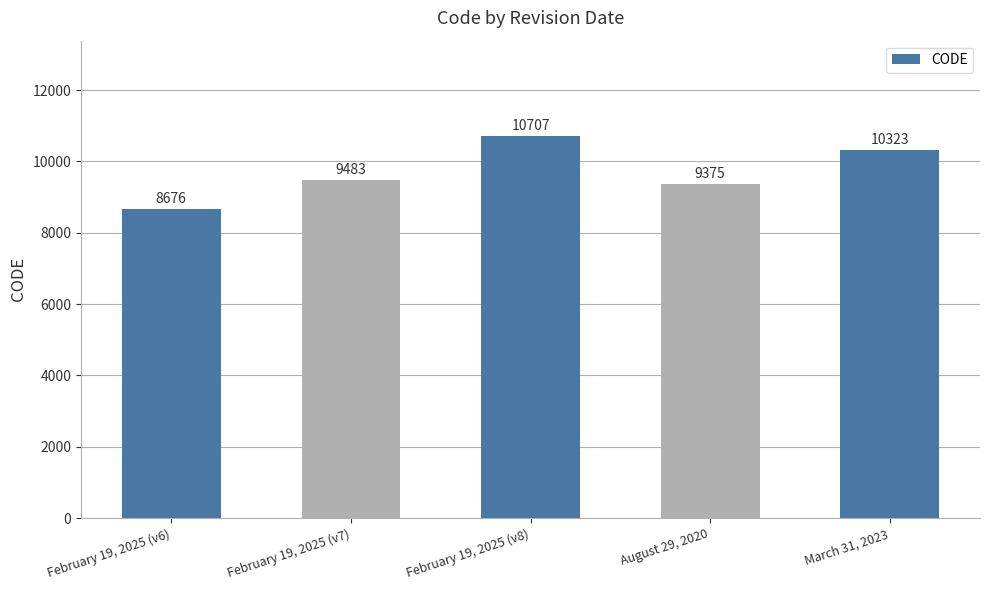

The value at March 31, 2023 is 10323. True or false?

True